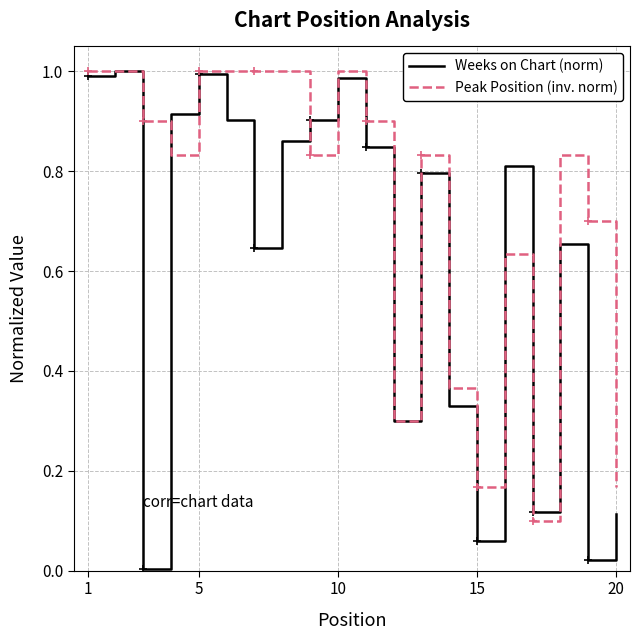

Which series has the largest range (max minus min)?

Weeks on Chart (norm)